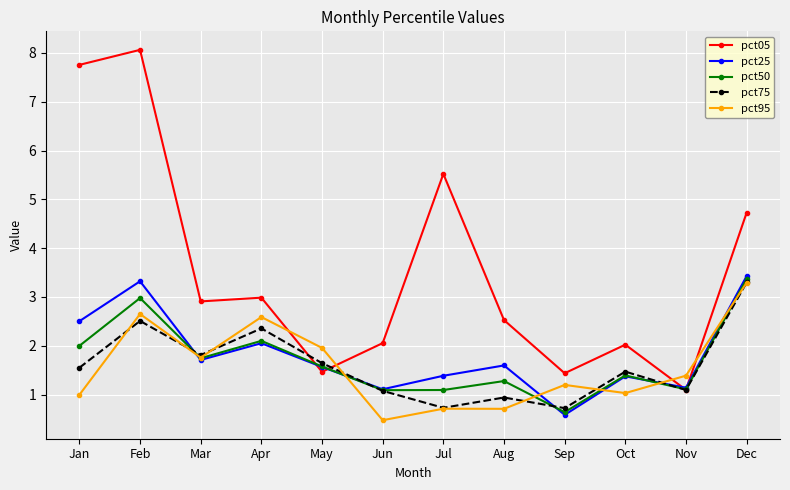

Which series has the widest spread of values?

pct05